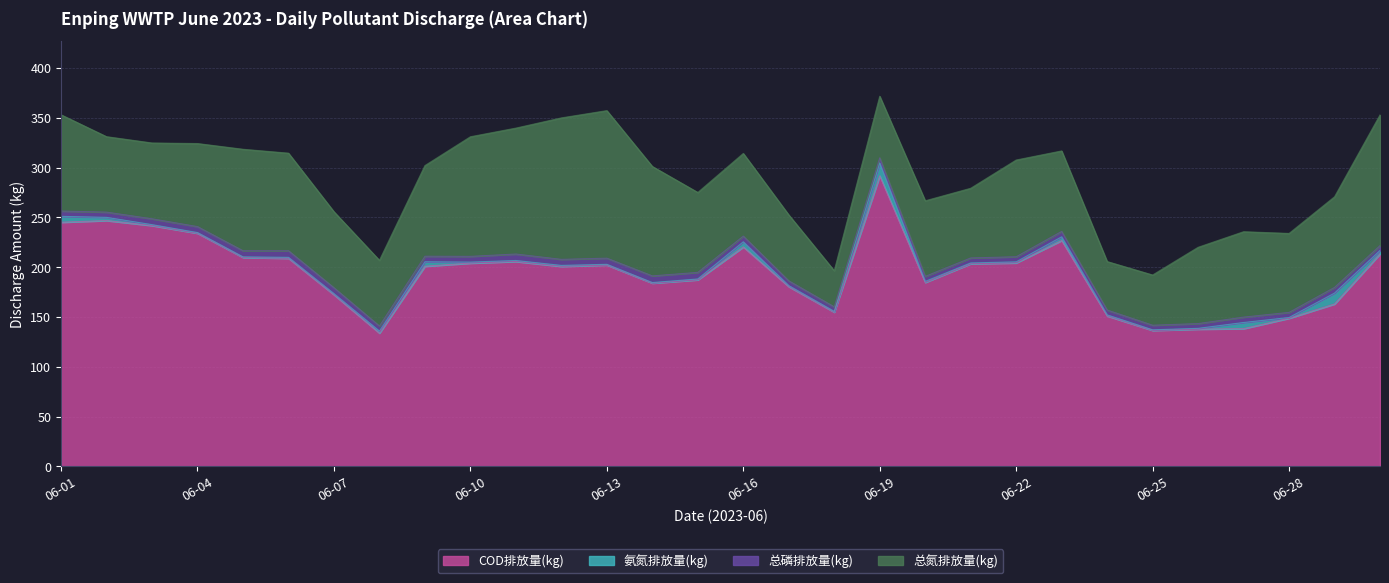

Which series has the largest total across all categories?

COD排放量(kg)